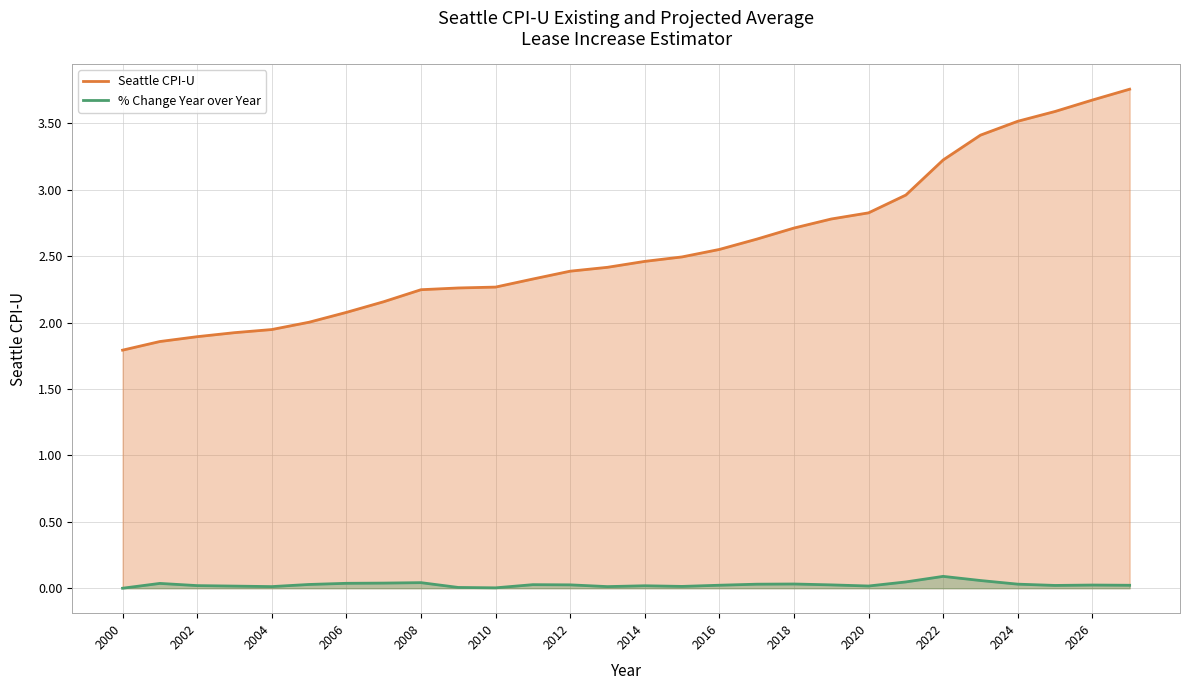

Which series has the largest range (max minus min)?

Seattle CPI-U